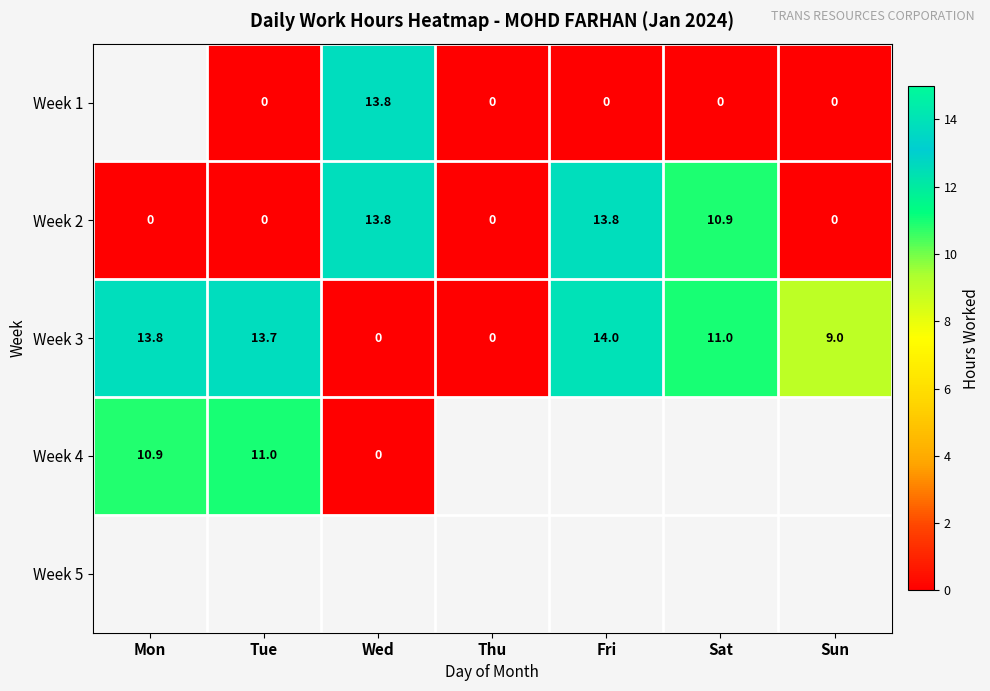

At which category does the chart reach its minimum across all series?

Tue